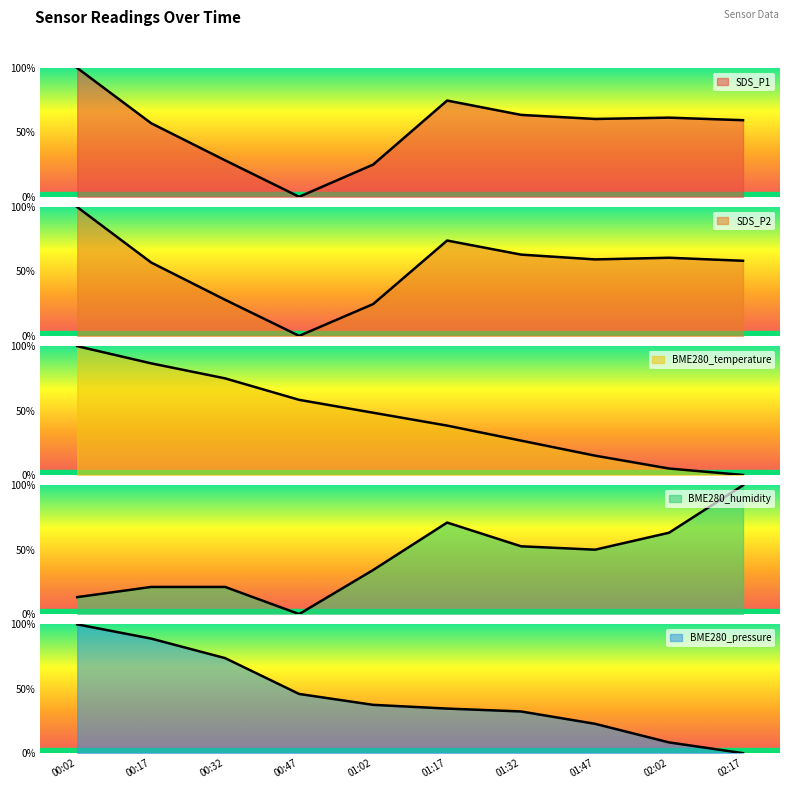

How many values in the SDS_P2 series exceed 0?

9